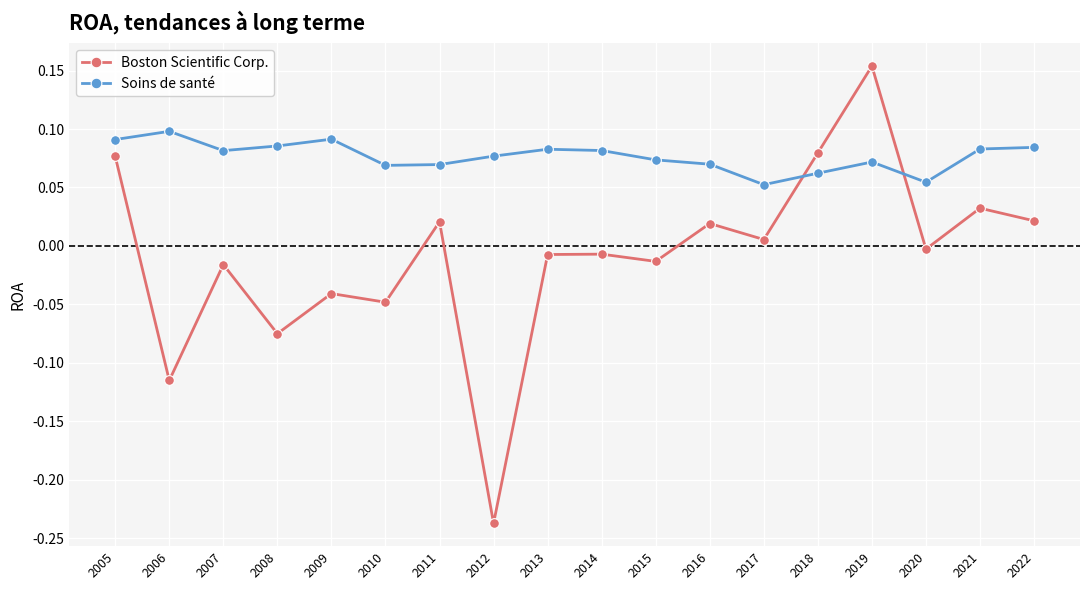

How many interior local valleys does the Soins de santé series have?

4